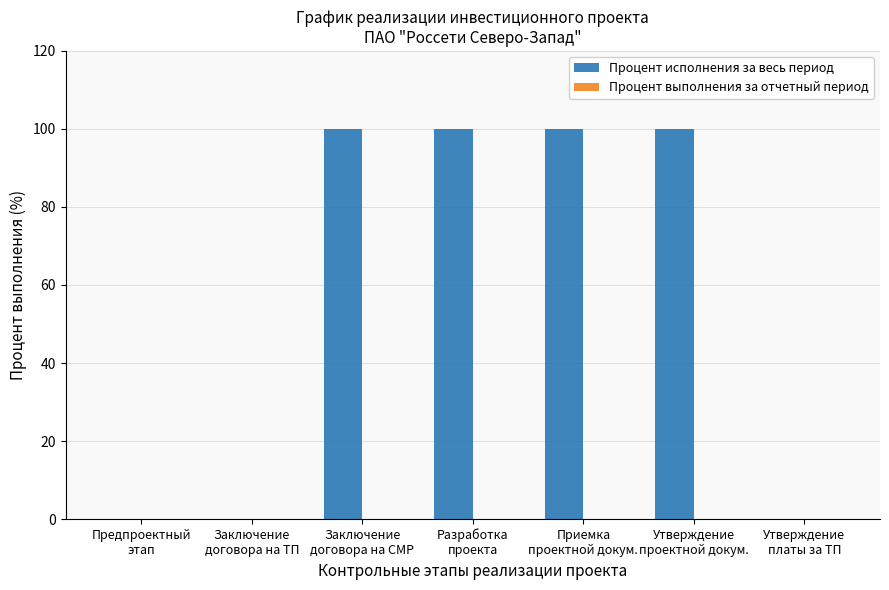

What is the maximum value shown in the chart?

100